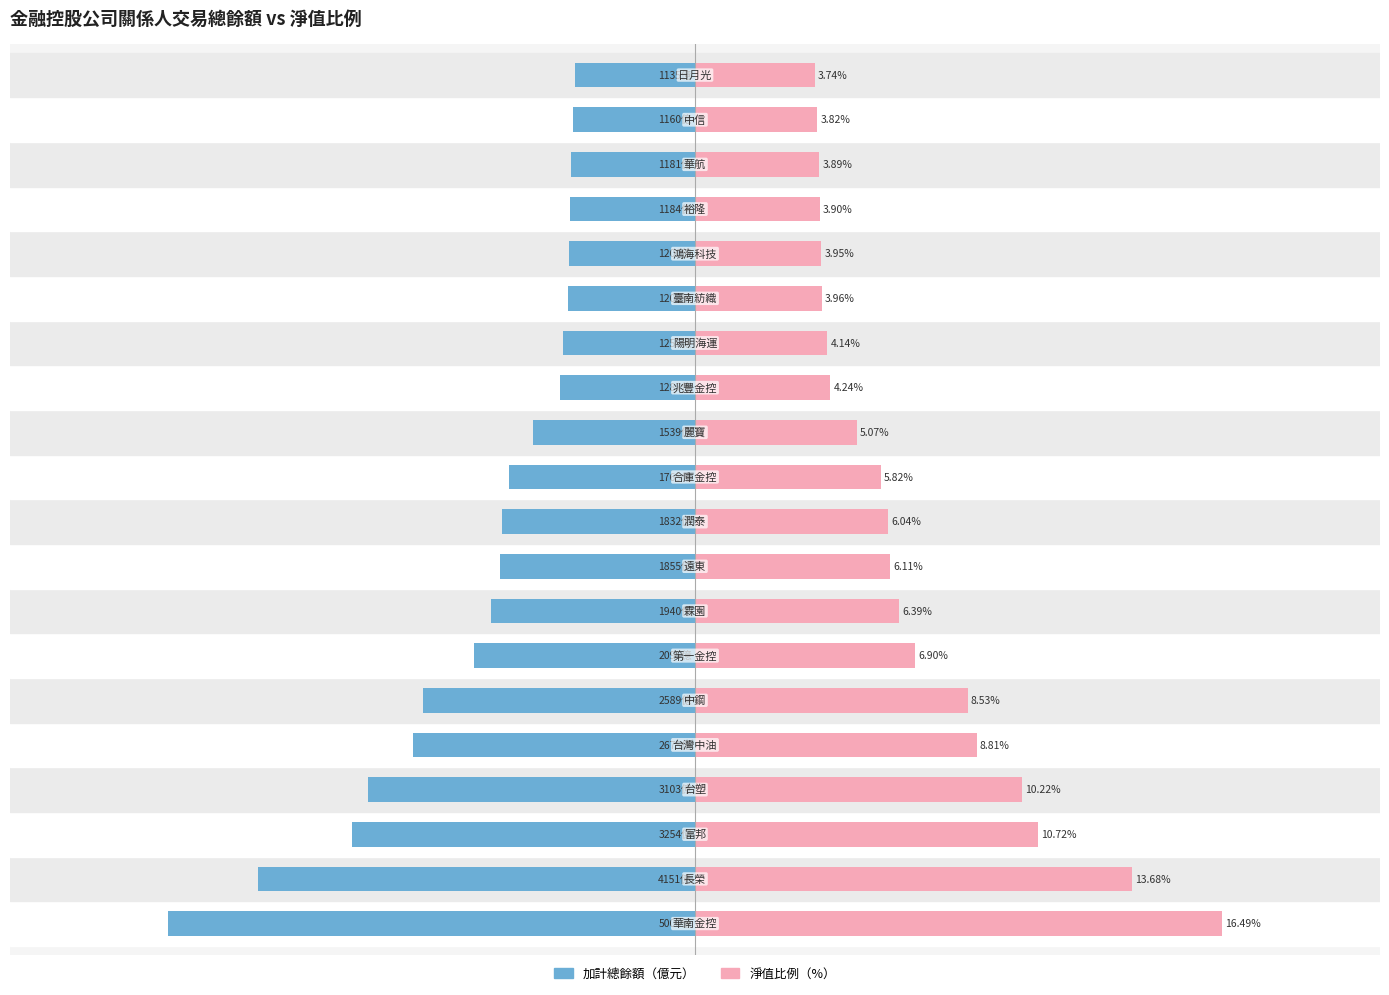

How many bars are there in total?

40